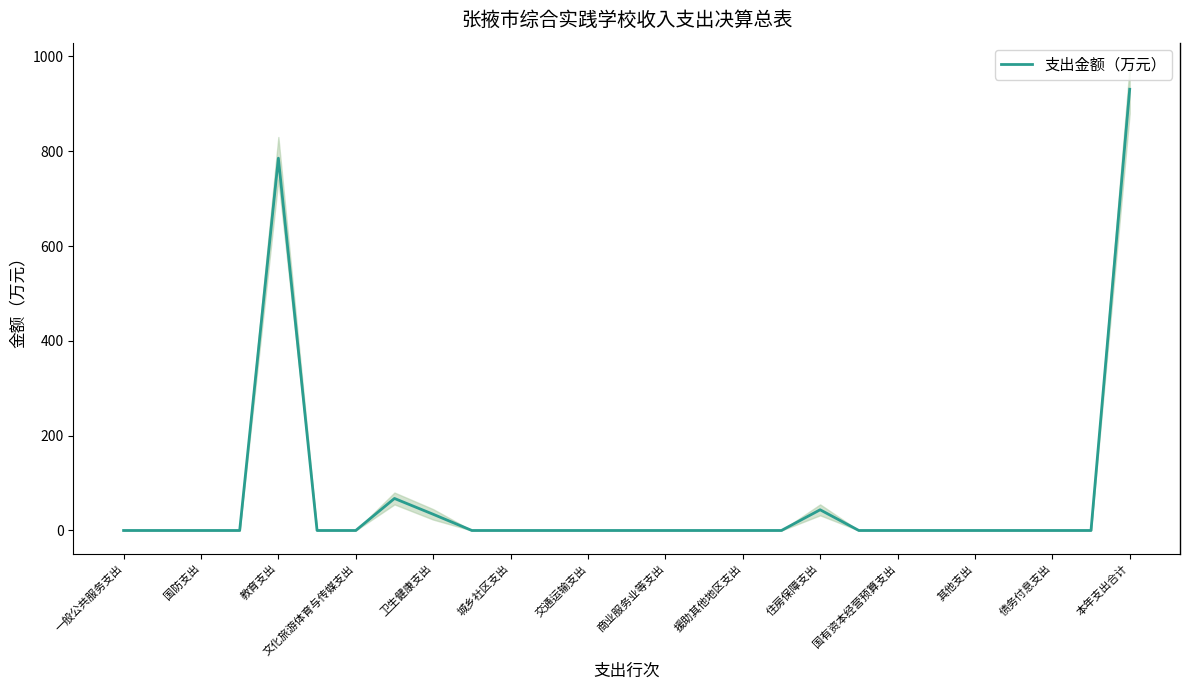

Reading left to right, what are all the values shown in this chart?

0.0	0.0	0.0	0.0	785.3	0.0	0.0	67.5	34.2	0.0	0.0	0.0	0.0	0.0	0.0	0.0	0.0	0.0	43.7	0.0	0.0	0.0	0.0	0.0	0.0	0.0	930.8